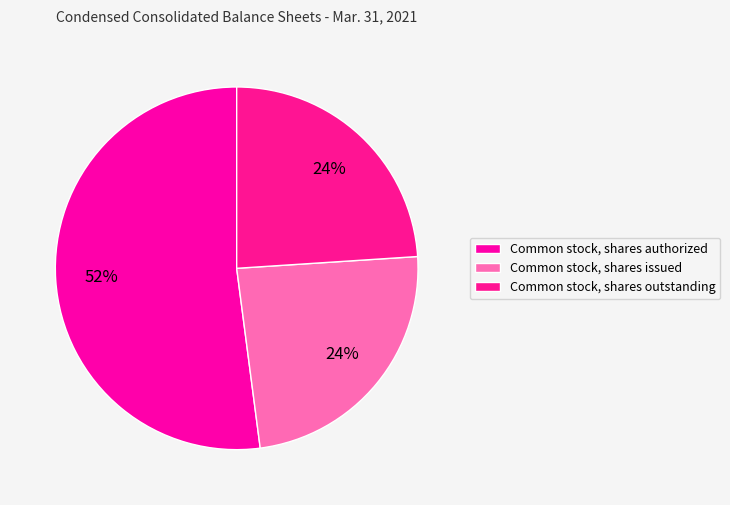

What percentage is the Common stock, shares issued slice, to the nearest percent?

24%